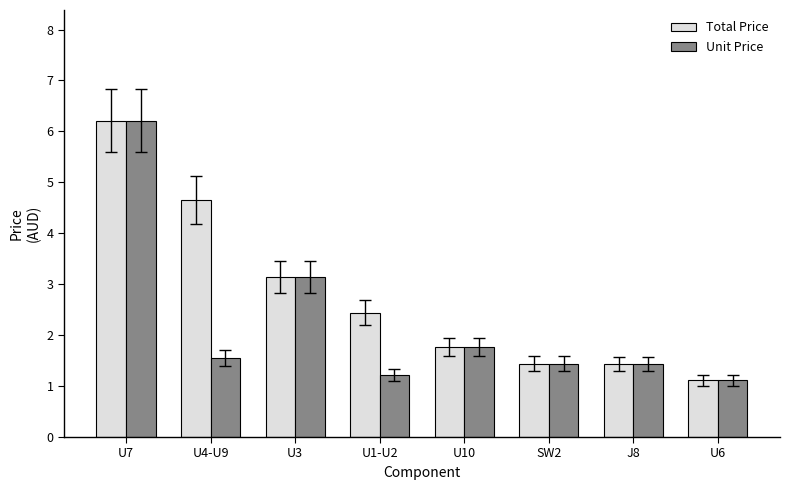

What is the minimum value for Total Price?

1.1